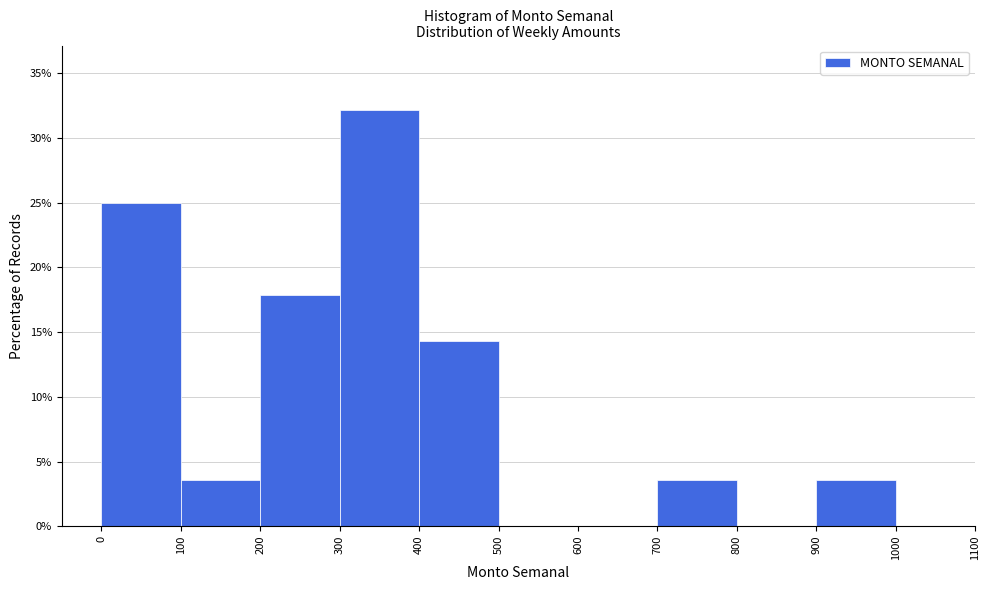

How tall is the bar that spans 0 to 100 on the x-axis? The values are not printed on the chart, so give them approximately, as read against the axis.

25.0